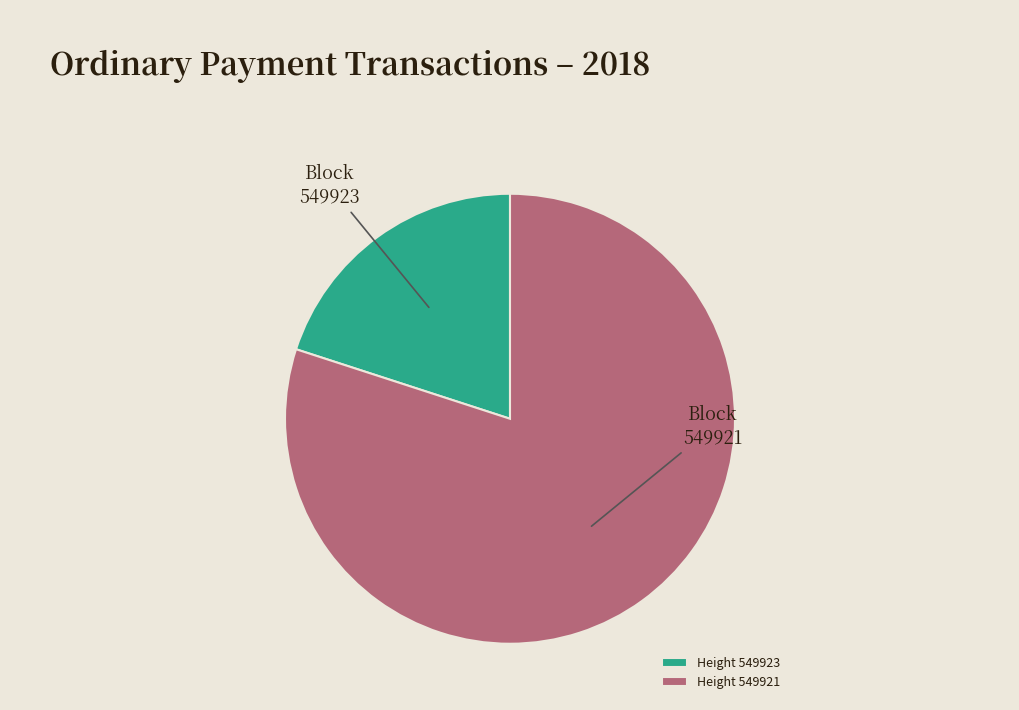

What is the ratio of the value at 549921 to the value at 549923?

4.0